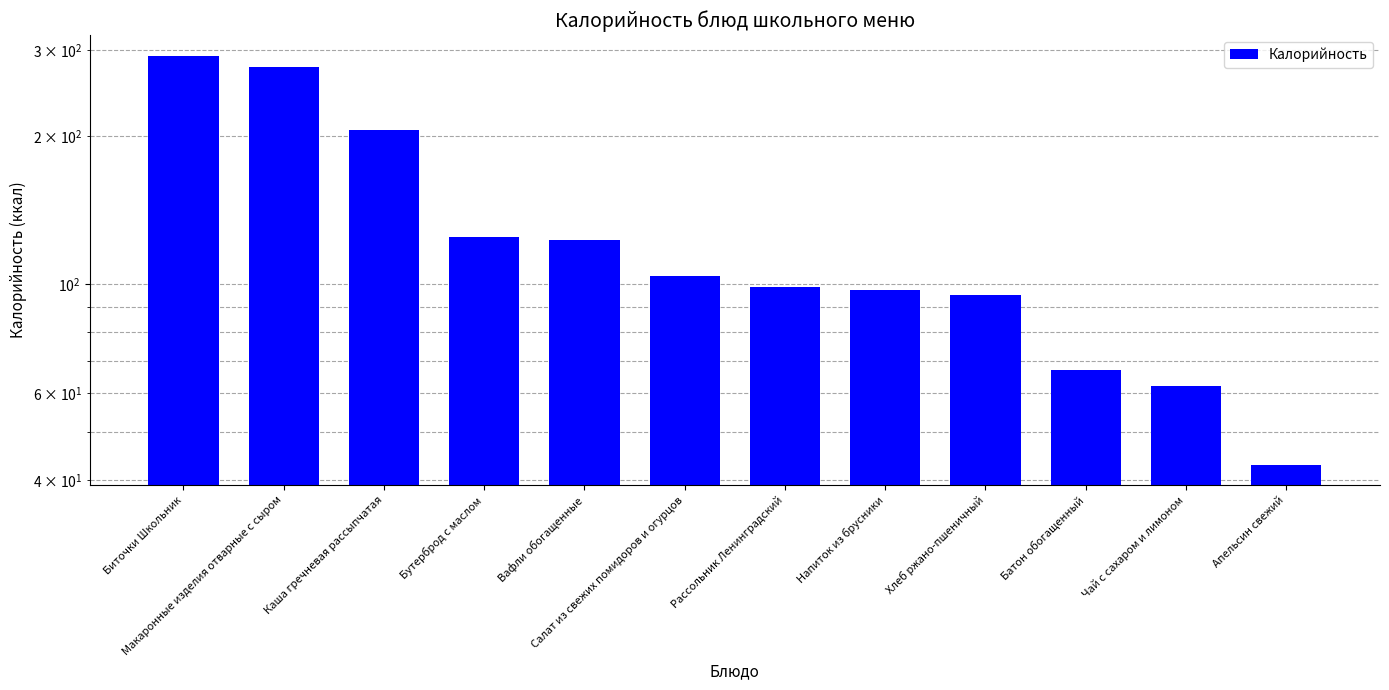

What is the value of the 5th bar from the left?

123.0